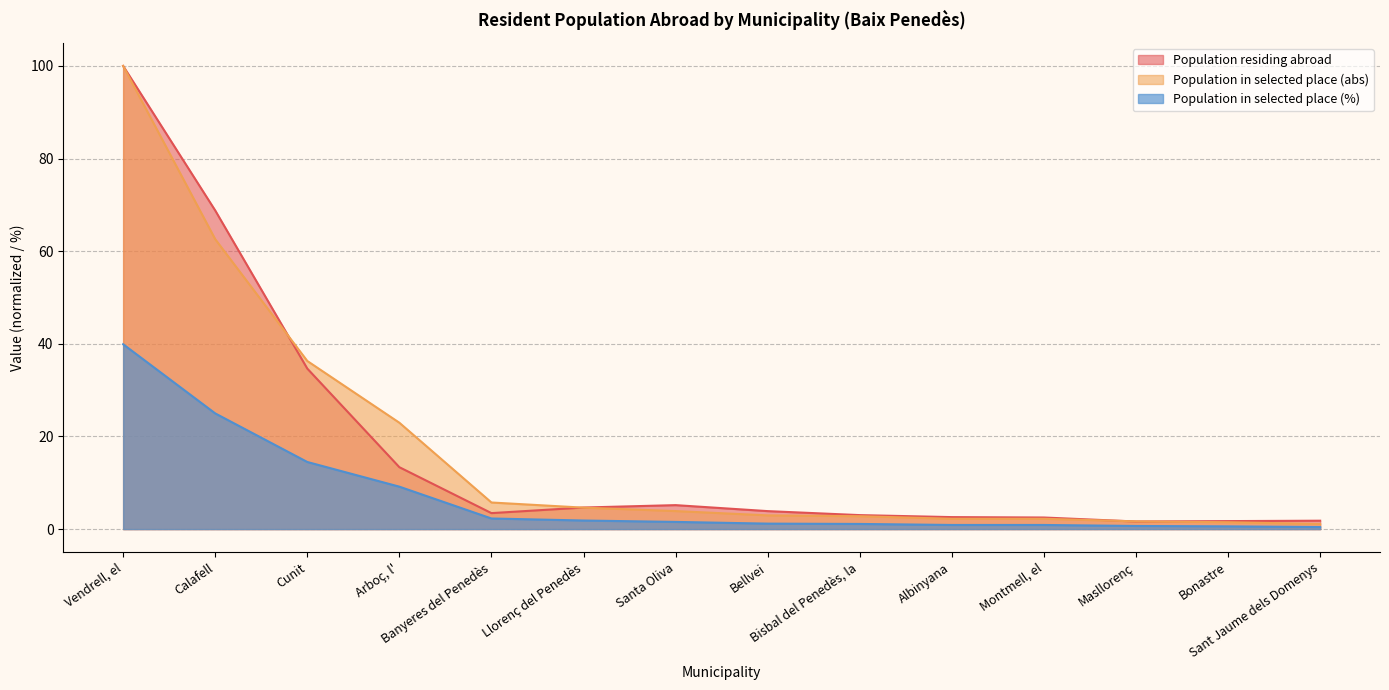

Is the value of Population in selected place (%) at Bellvei greater than the value of Population residing abroad at Cunit?

No